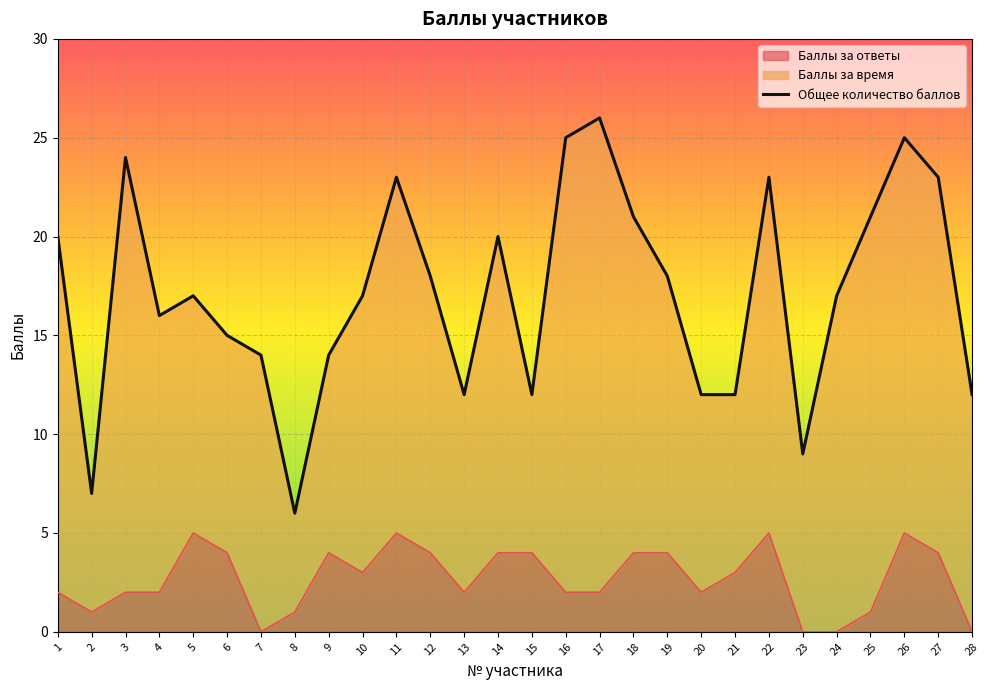

Reading left to right, transcribe all the data shown in this chart.

1=20	2=7	3=24	4=16	5=17	6=15	7=14	8=6	9=14	10=17	11=23	12=18	13=12	14=20	15=12	16=25	17=26	18=21	19=18	20=12	21=12	22=23	23=9	24=17	25=21	26=25	27=23	28=12